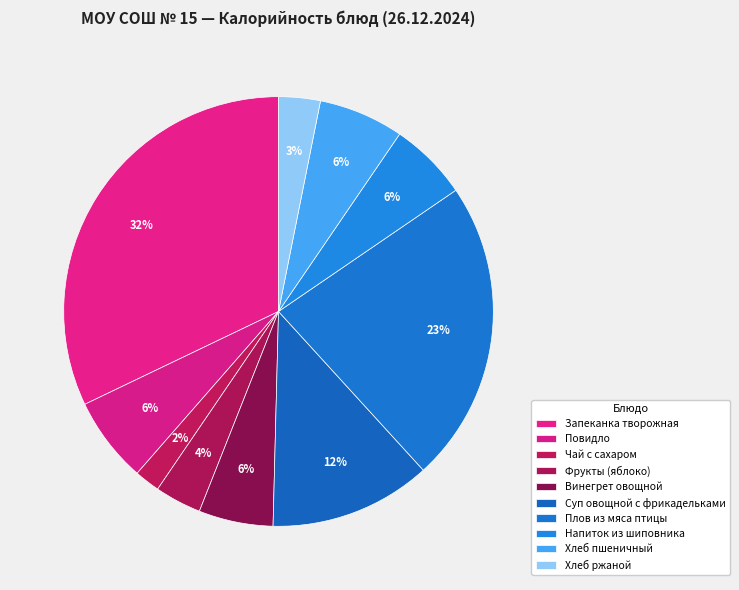

How many slices are in this pie chart?

10